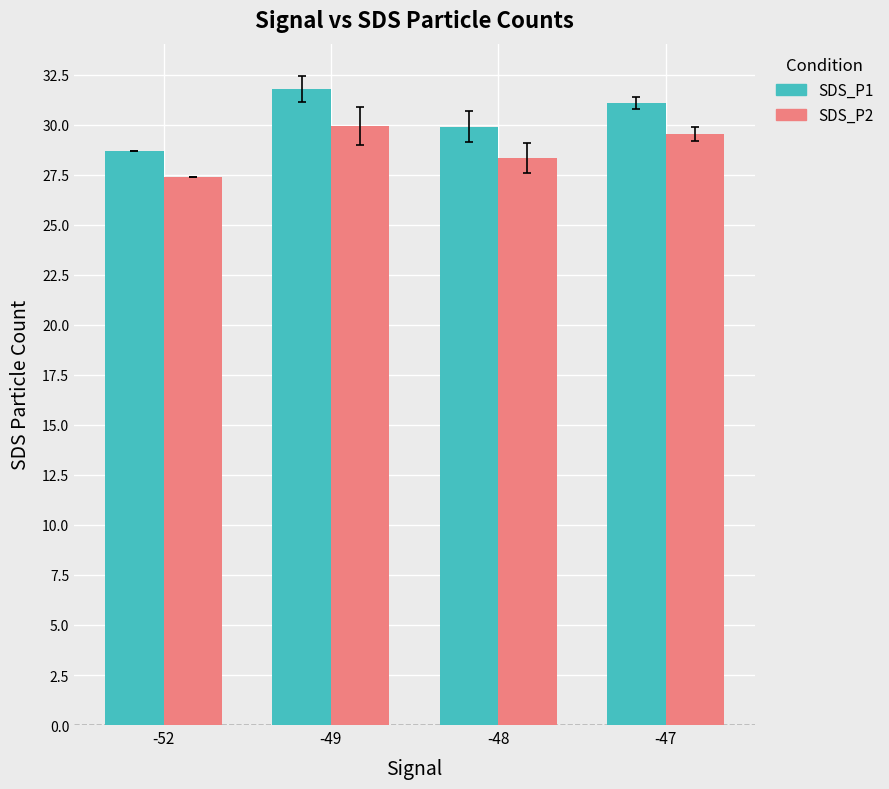

Which label corresponds to the smallest value in the chart?

-52